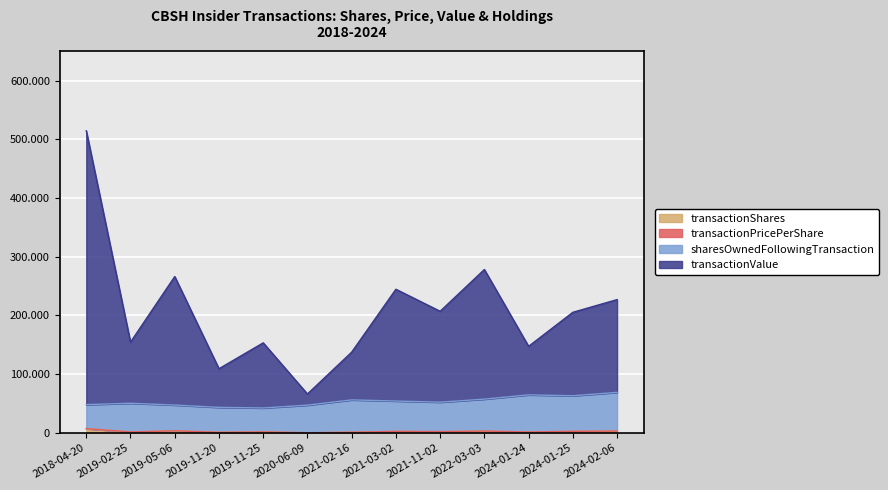

In transactionShares, how many points are higher than both neighbors (excluding endpoints)?

4